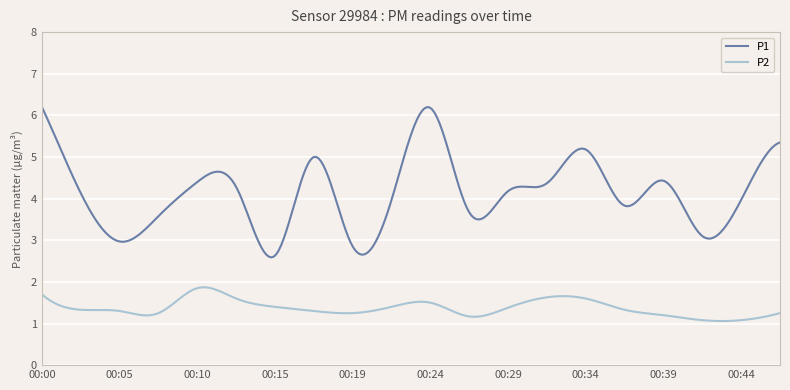

True or false: P1 and P2 intersect in this chart.

False